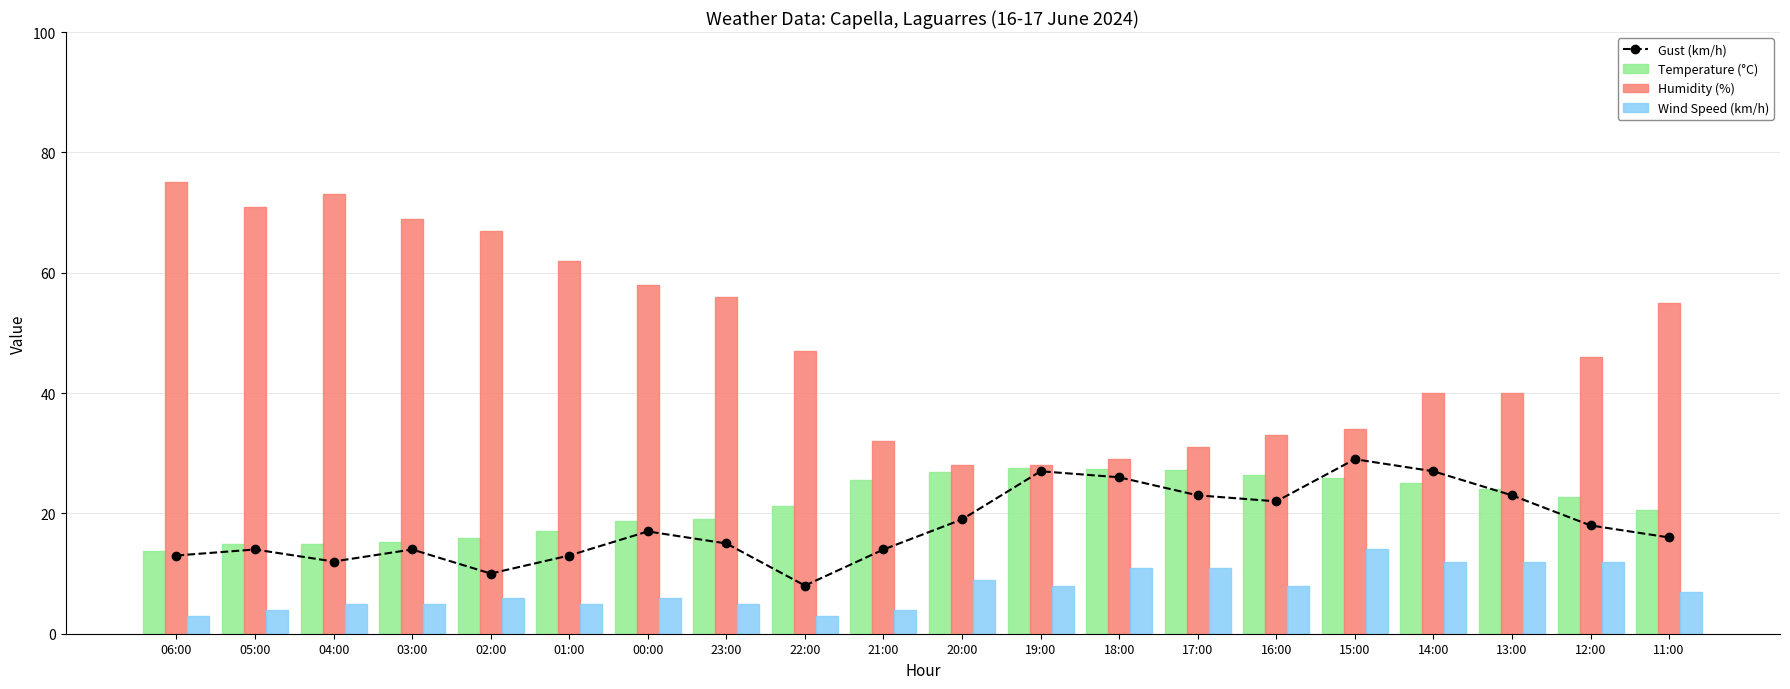

What is the minimum value for Gust (km/h)?

8.0